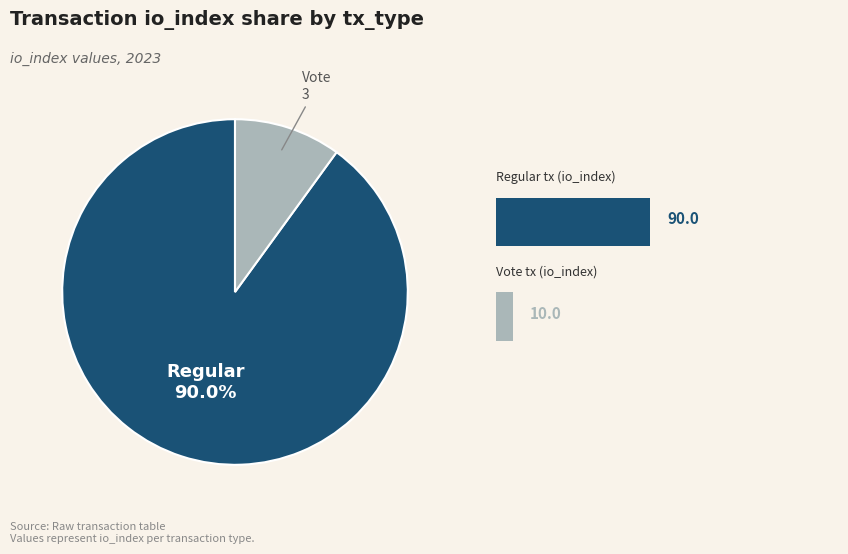

Does any single category account for the majority?

Yes